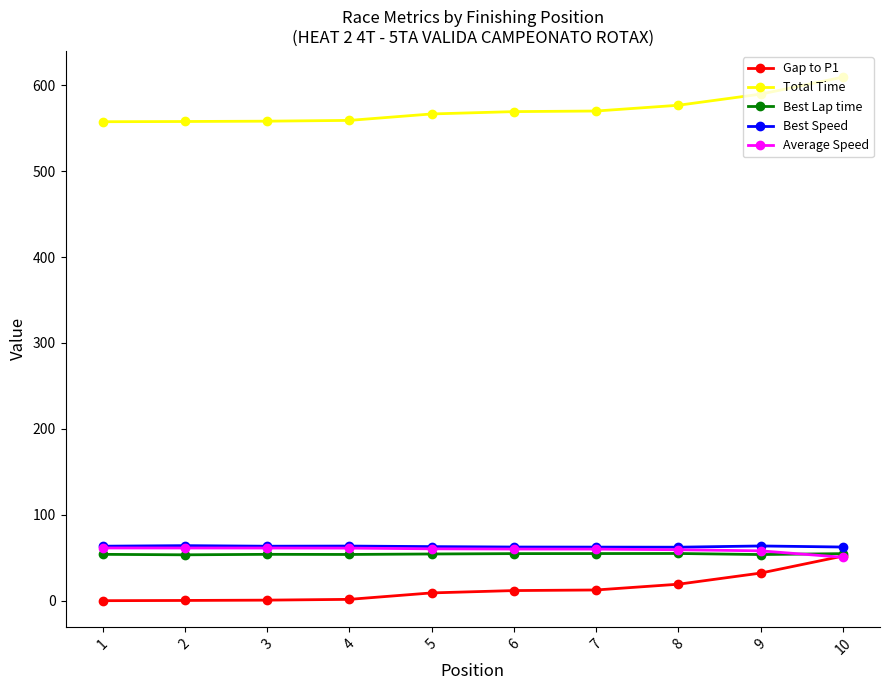

Which series has the largest total across all categories?

Total Time